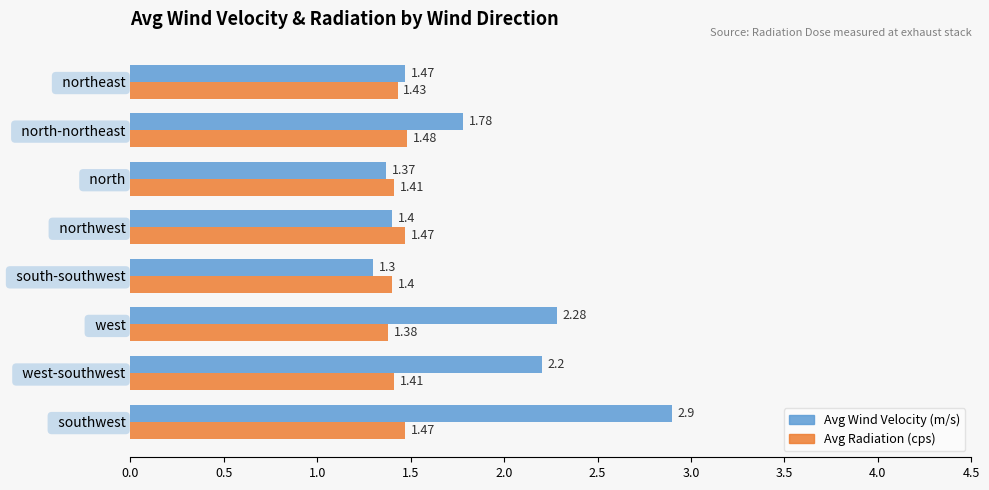

At which label is Avg Wind Velocity (m/s) closest to 2?

  west-southwest